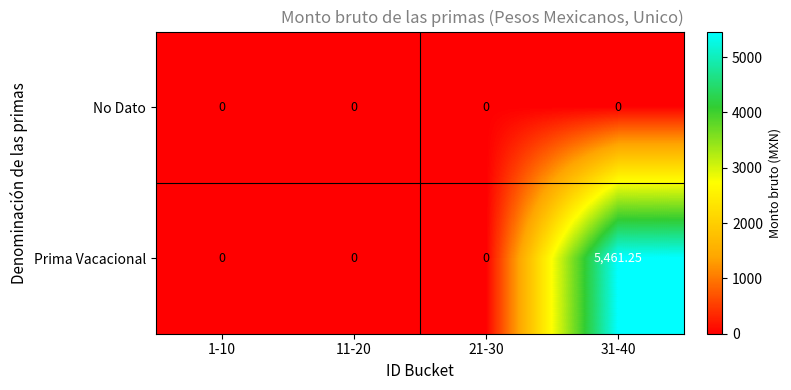

Rank the series by their maximum value, from lowest to highest.

No Dato, Prima Vacacional